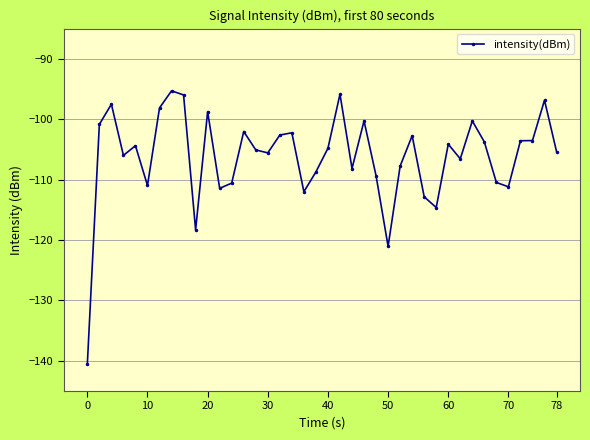

True or false: the data has more than 2 interior local peaks.

True